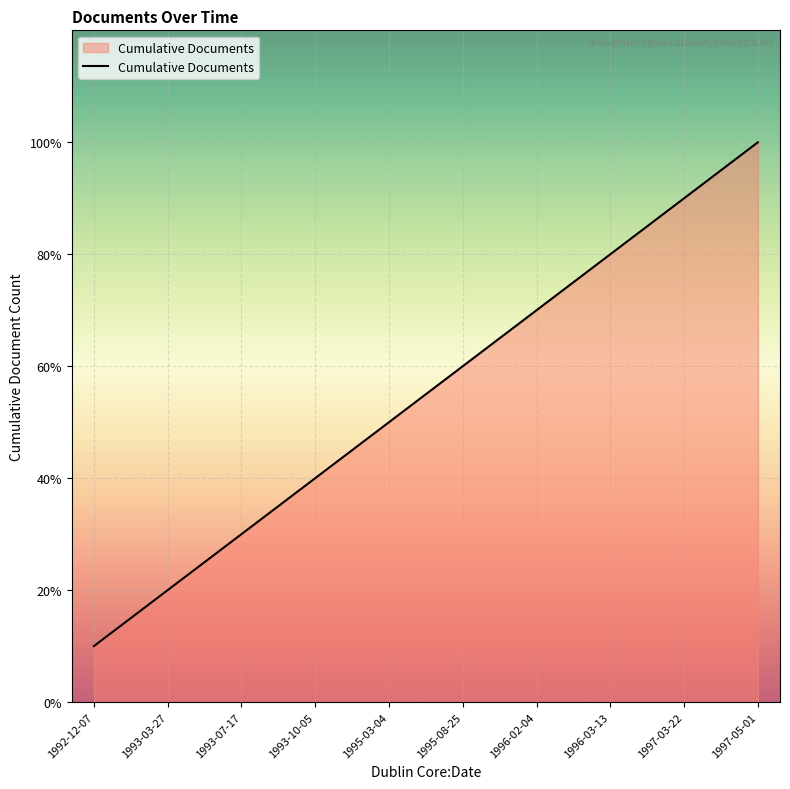

Rank the categories by value from highest to lowest.

1997-05-01, 1997-03-22, 1996-03-13, 1996-02-04, 1995-08-25, 1995-03-04, 1993-10-05, 1993-07-17, 1993-03-27, 1992-12-07